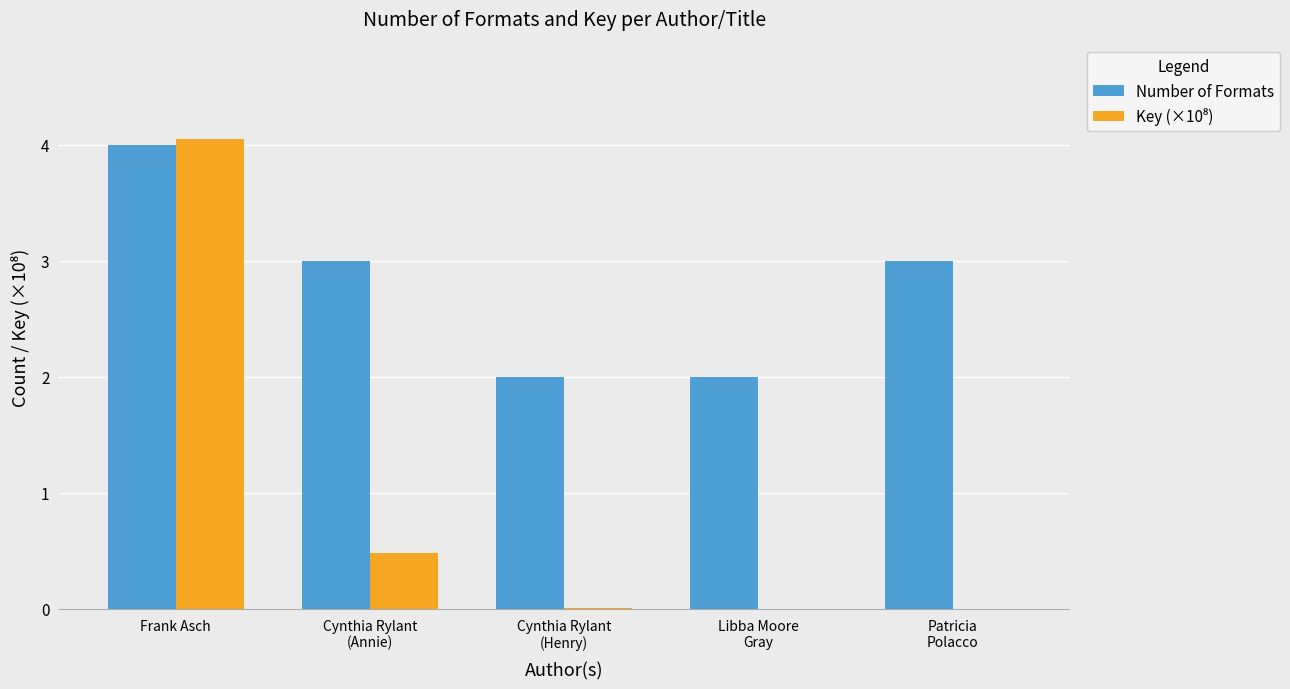

What is the sum of the Number of Formats values at Patricia
Polacco and Libba Moore
Gray?

5.0